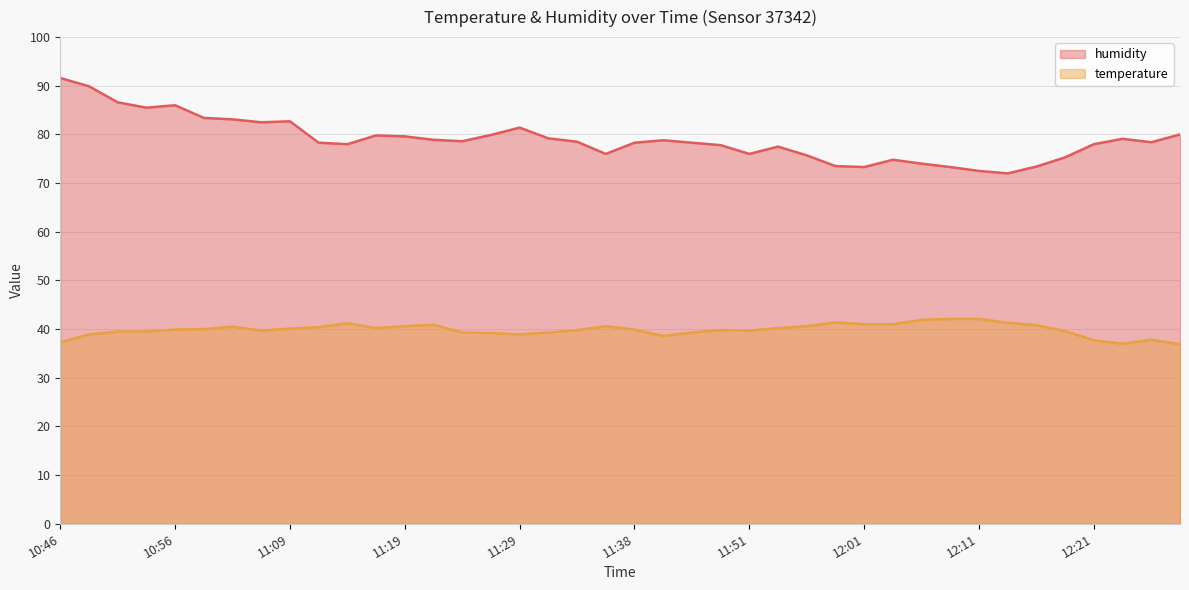

Reading left to right, what are all the values shown in this chart?

temperature: 37.3	38.9	39.5	39.5	39.9	40.0	40.5	39.7	40.1	40.4	41.2	40.2	40.6	40.9	39.3	39.2	38.9	39.3	39.8	40.6	39.9	38.6	39.3	39.8	39.7	40.2	40.6	41.4	41.0	41.0	41.9	42.1	42.1	41.3	40.8	39.6	37.7	37.0	37.8	36.9
humidity: 91.6	89.9	86.6	85.5	86.0	83.4	83.1	82.5	82.7	78.3	78.0	79.8	79.6	78.9	78.6	79.9	81.4	79.2	78.5	76.0	78.3	78.8	78.3	77.8	76.0	77.5	75.7	73.5	73.3	74.8	74.0	73.3	72.5	72.0	73.4	75.3	78.0	79.1	78.4	80.0